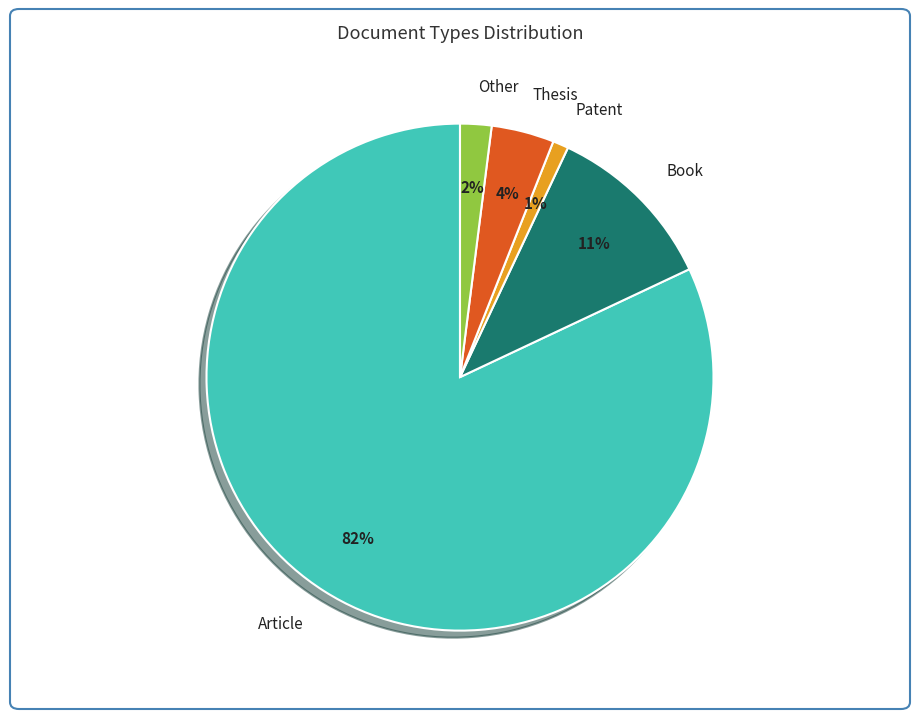

Which slice represents more than half of the pie?

Article